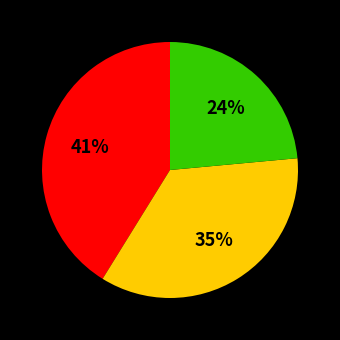

Is there a majority slice in this chart?

No